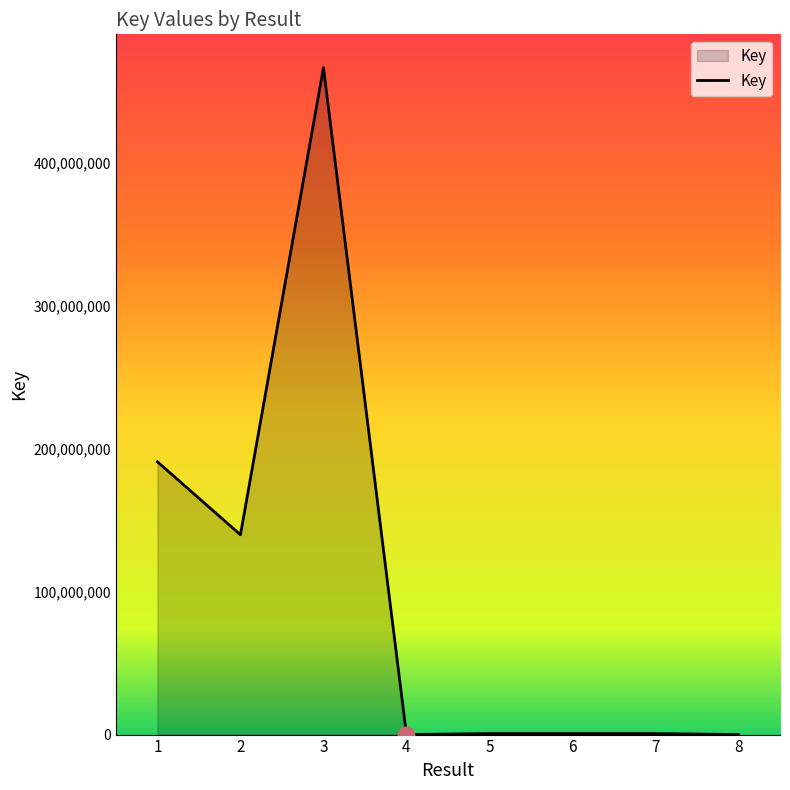

What is the sum of all values?

799768331